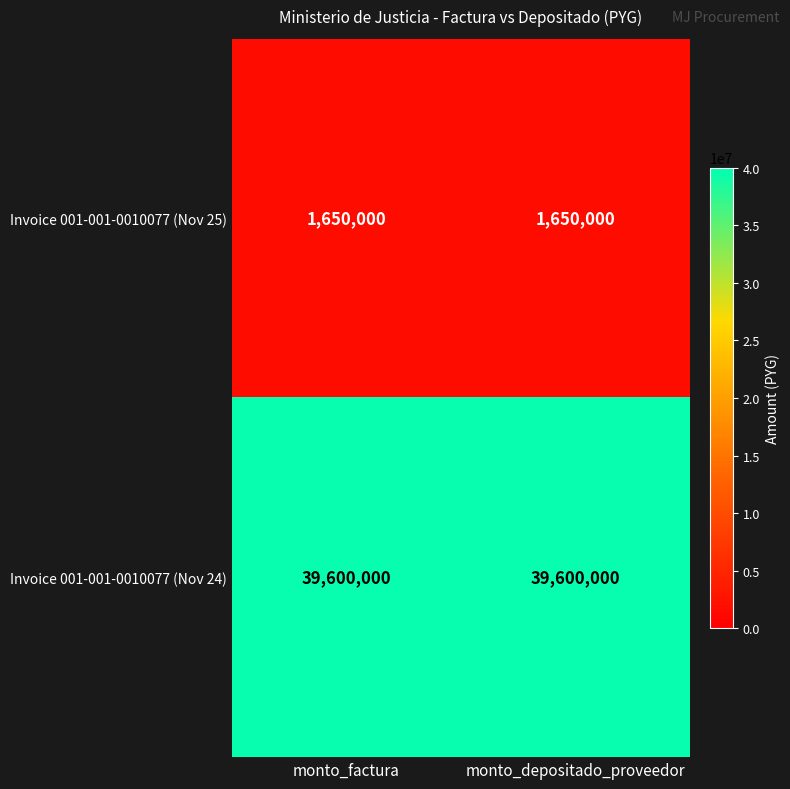

What is the difference between the highest and lowest values at monto_factura?

37950000